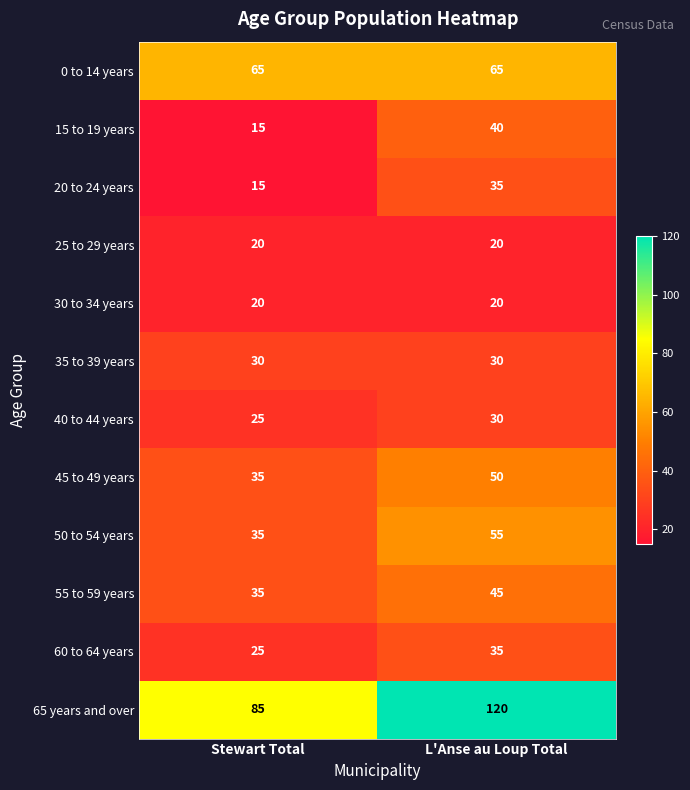

What is the sum of the 60 to 64 years values at L'Anse au Loup Total and Stewart Total?

60